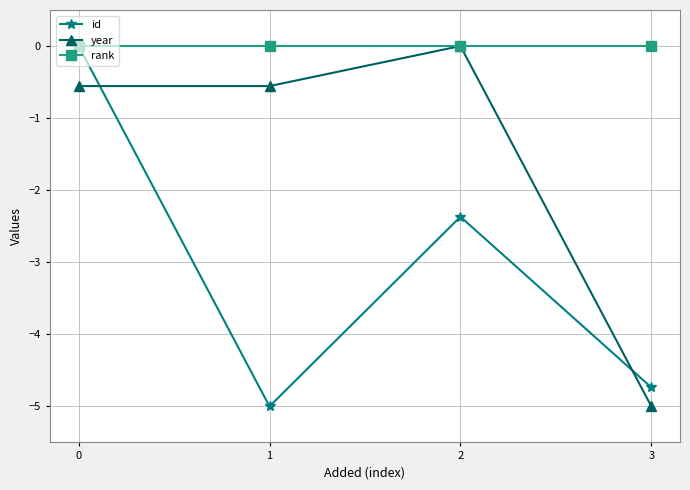

The value of id at 0 is -2.7. True or false?

False